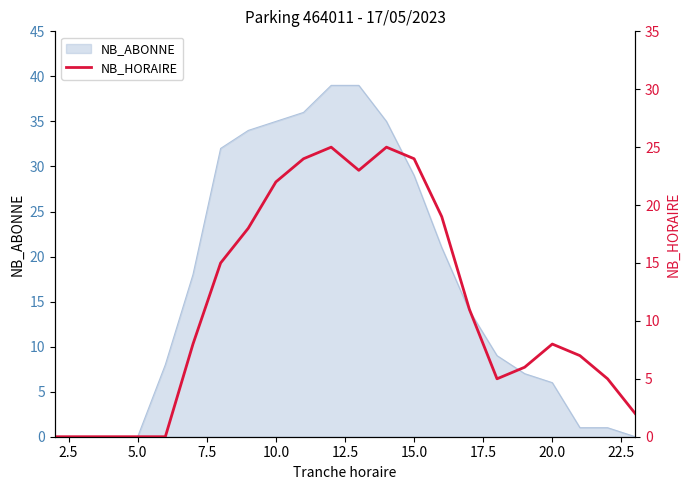

True or false: NB_ABONNE has a value of 6 at 20.0.

True